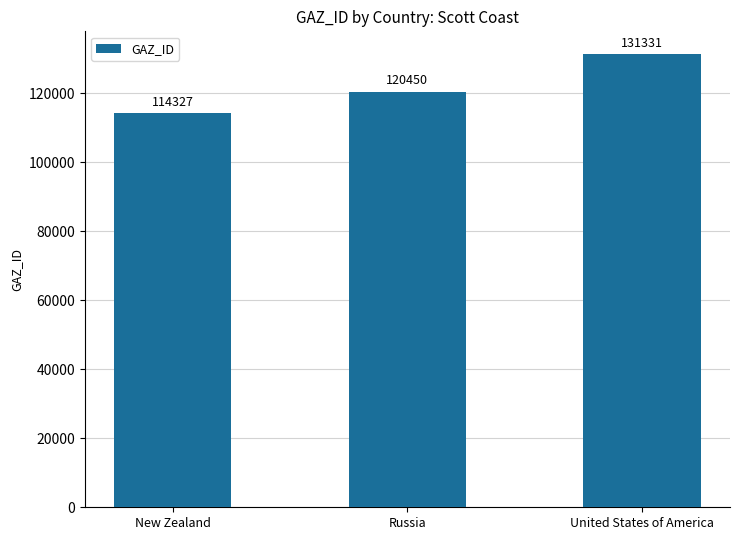

List the labels in order of value, smallest first.

New Zealand, Russia, United States of America